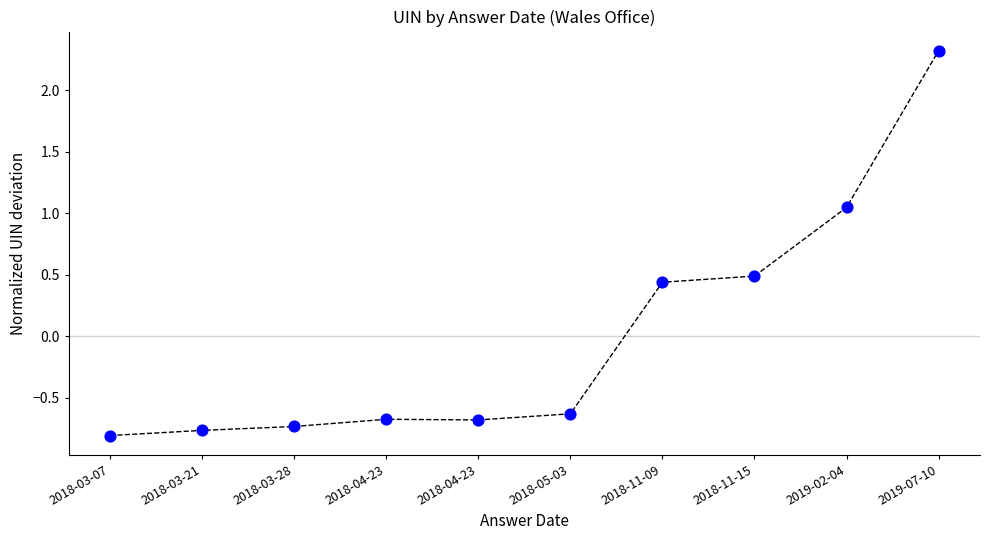

What is the range of Y values (max minus min)?

3.1